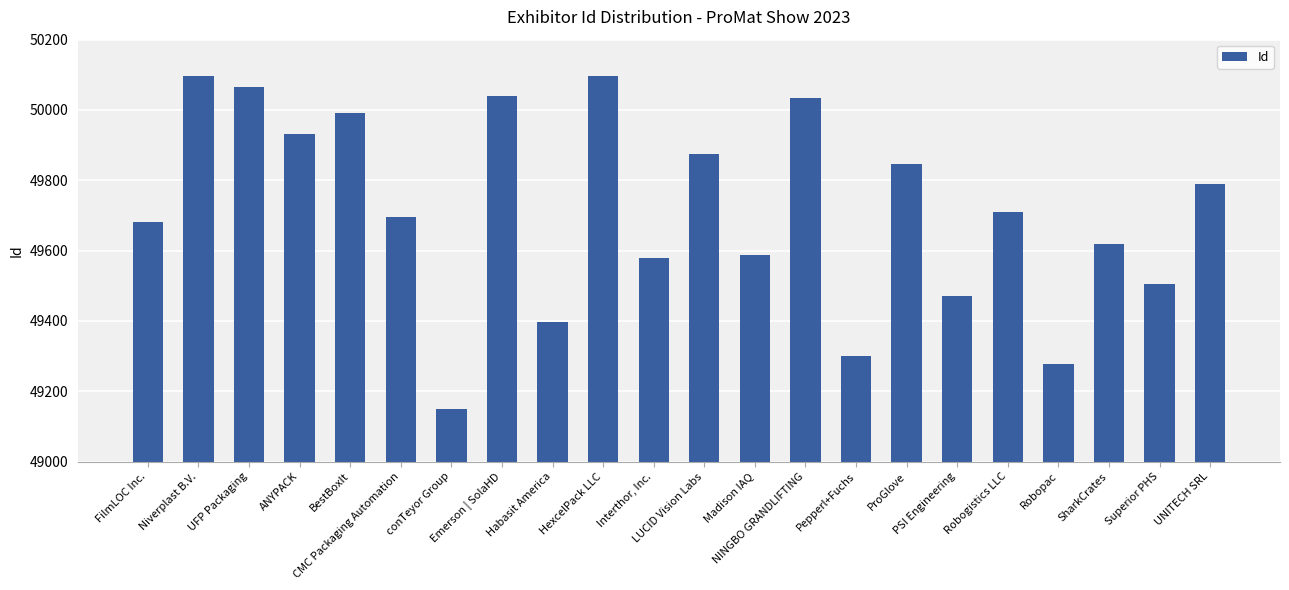

What is the average value?

49715